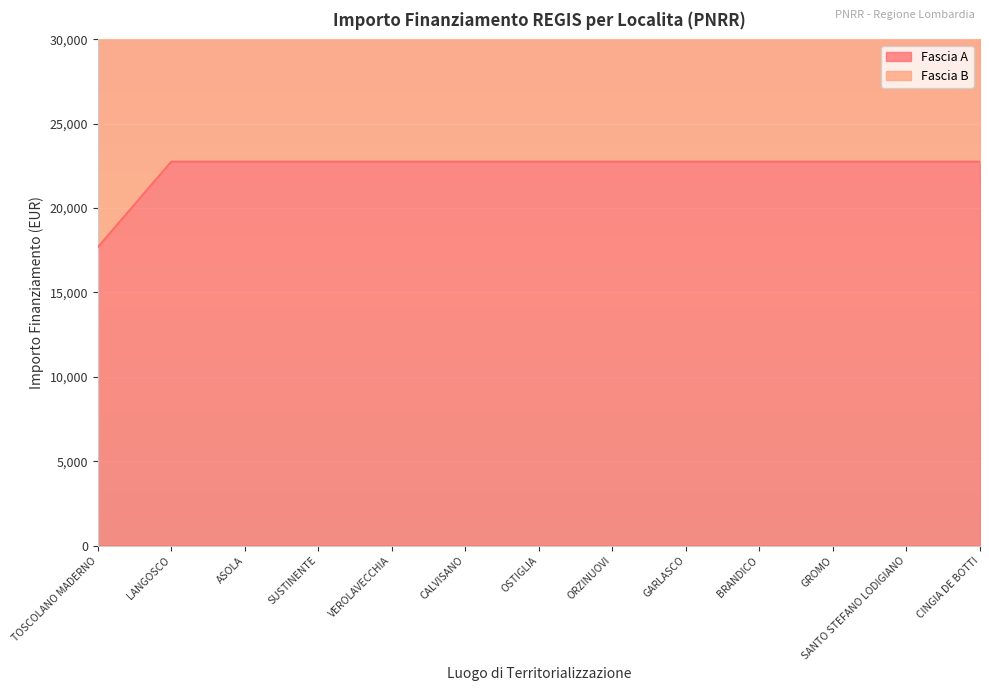

What is the maximum value shown in the chart?

22750.0